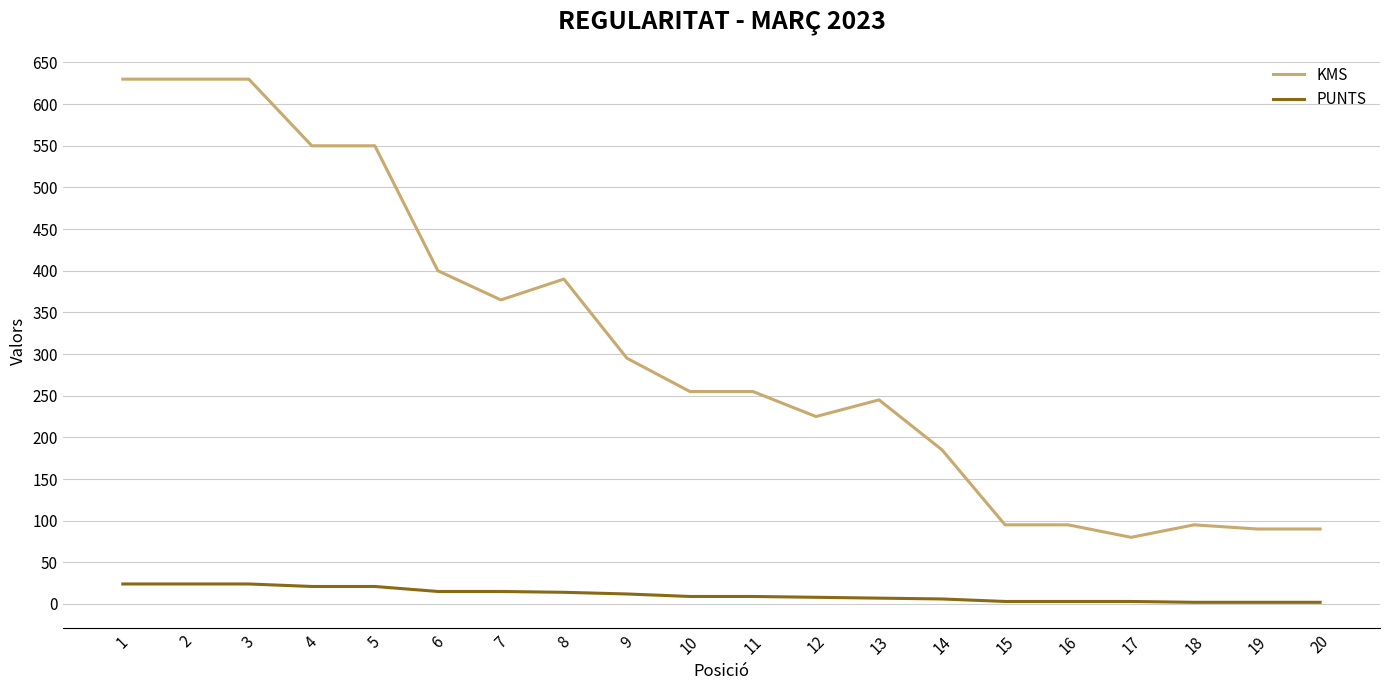

What is the difference between the highest and lowest values at 18?

93